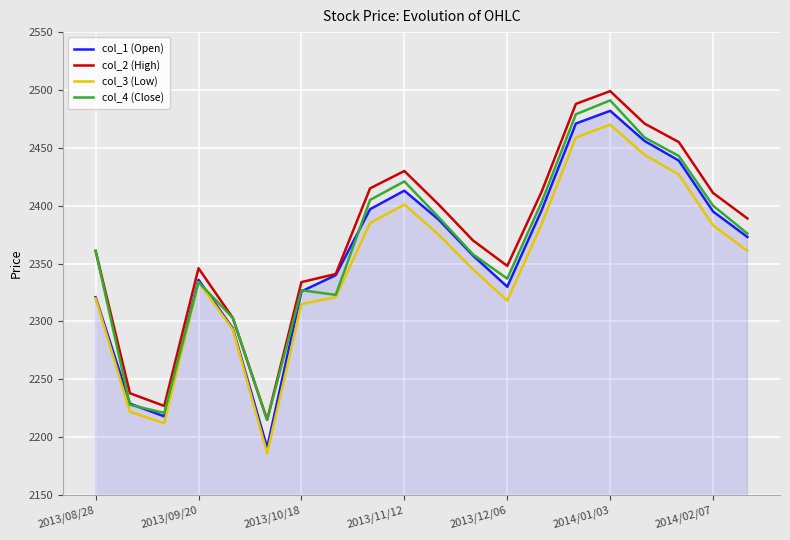

Which series has the widest spread of values?

col_1 (Open)